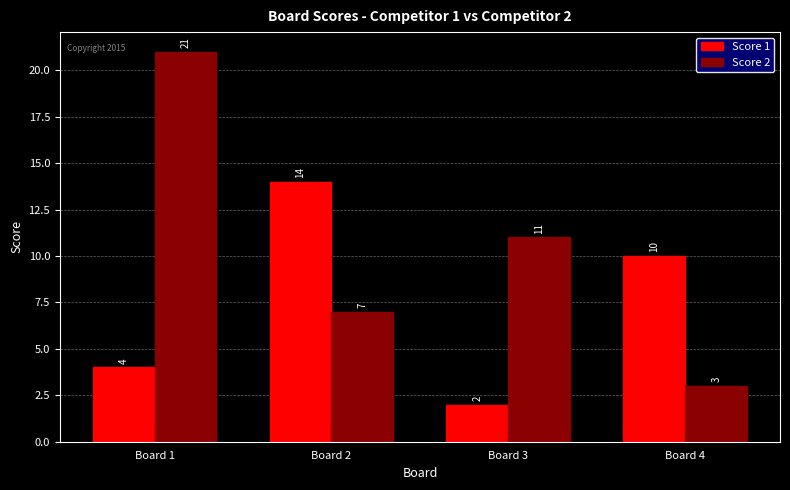

True or false: Score 2 has a value of 1 at Board 4.

False